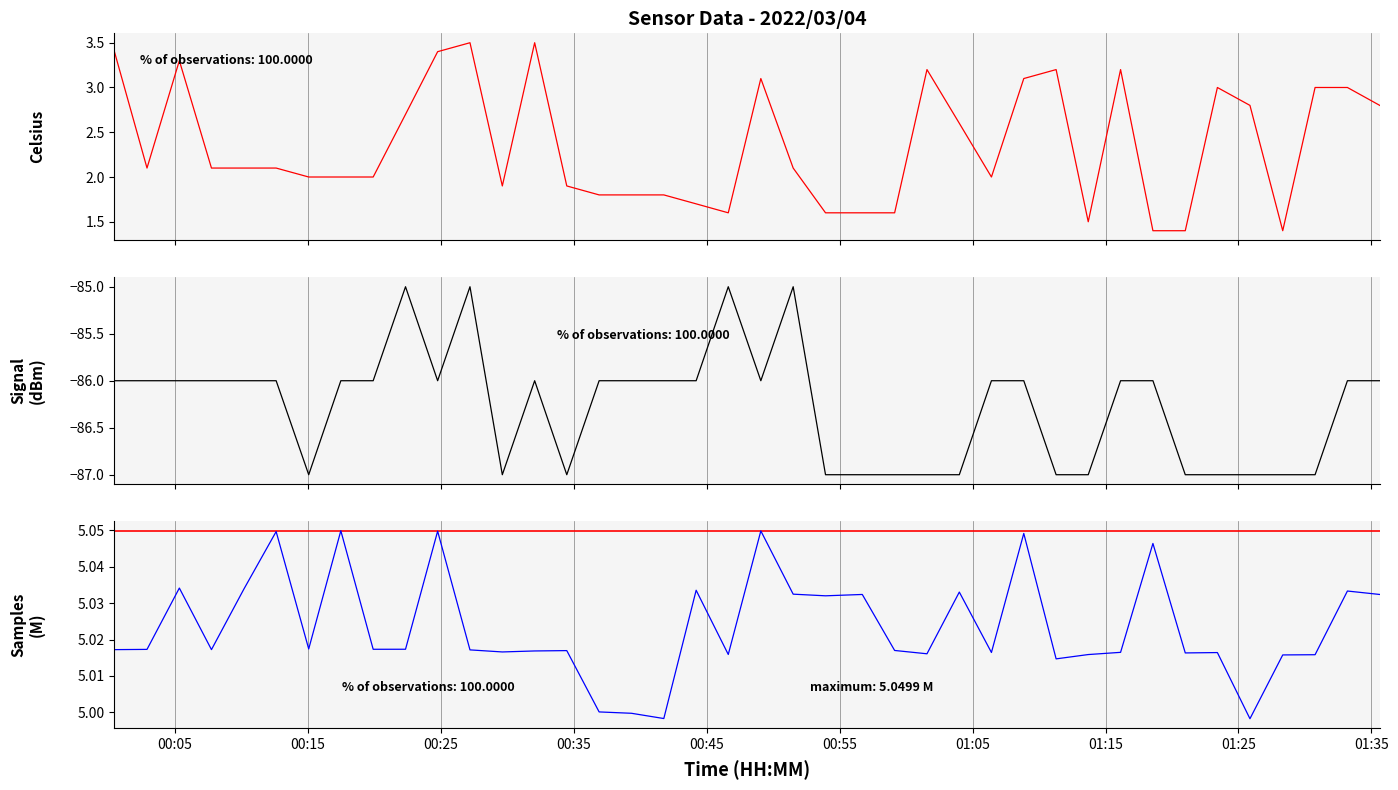

True or false: Signal has more than 0 points higher than both neighbors.

True